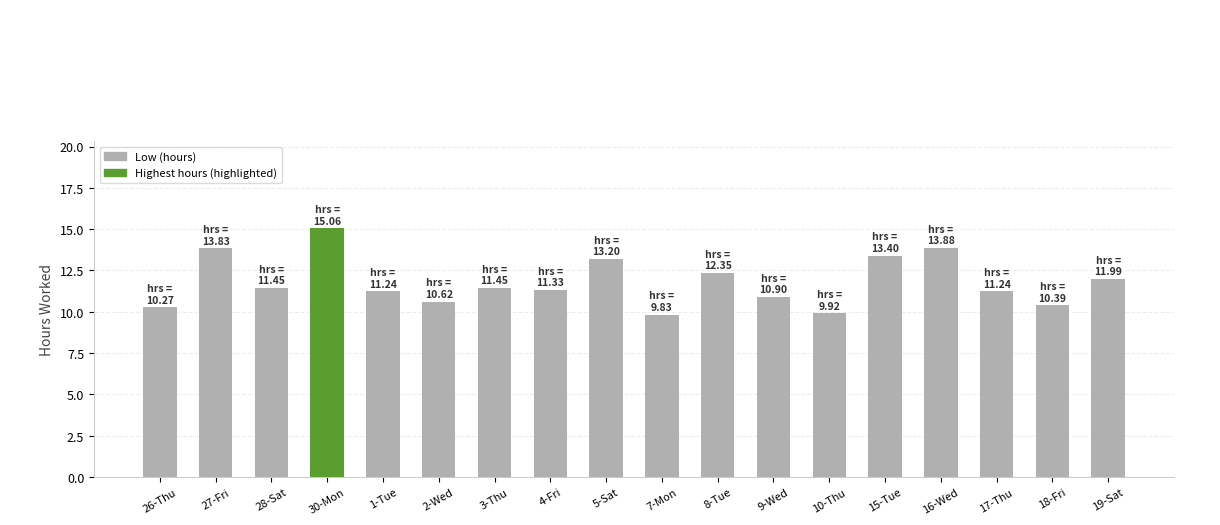

What is the difference between the values at 8-Tue and 10-Thu?

2.4